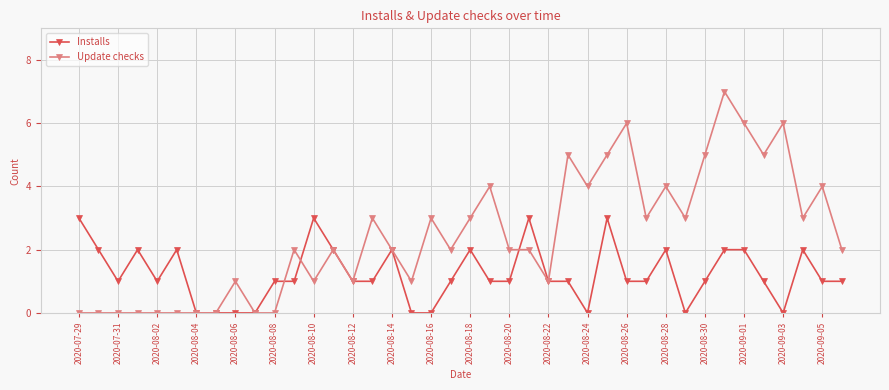

Rank the series by their average value, from highest to lowest.

Update checks, Installs